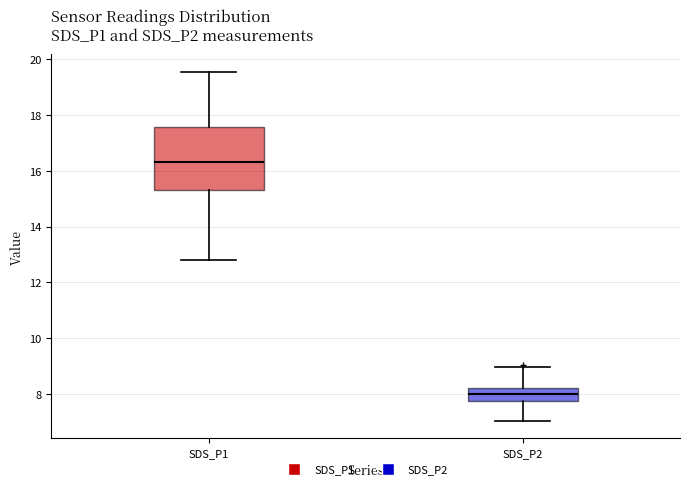

Reading left to right, read every box against the y-axis: the position of its median line, the range the box covers, and the ends of its whiskers. The values are not printed on the chart, so give them approximately, as read against the axis.

SDS_P1: median 16.4, box 15.4 to 17.6, whiskers 12.8 to 19.6
SDS_P2: median 8.0, box 7.8 to 8.2, whiskers 7.0 to 9.0